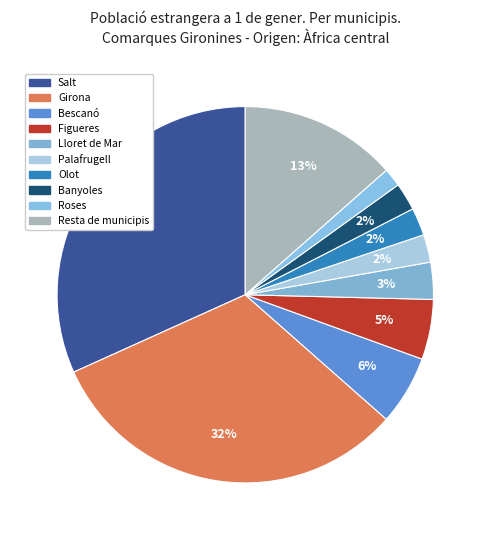

Do Girona and Bescanó together represent more than half of the pie?

No